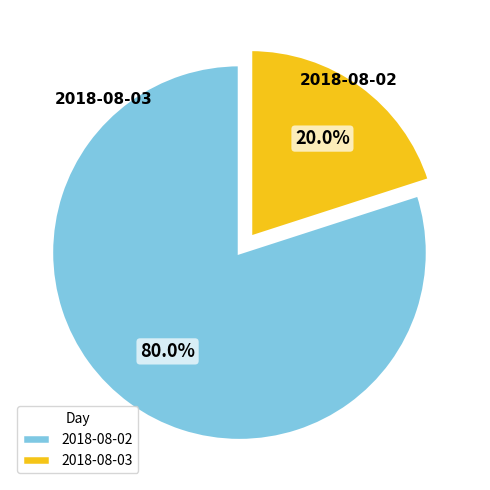

To the nearest percent, what is the difference between the largest and smallest slice percentages?

60%